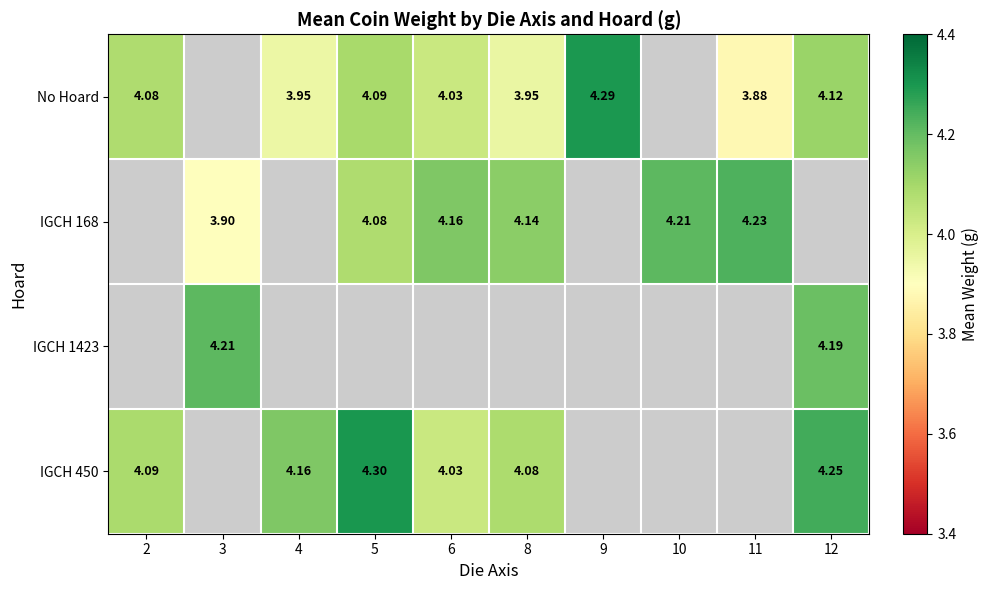

Is the value of IGCH 450 at 8 greater than the value of IGCH 1423 at 3?

No